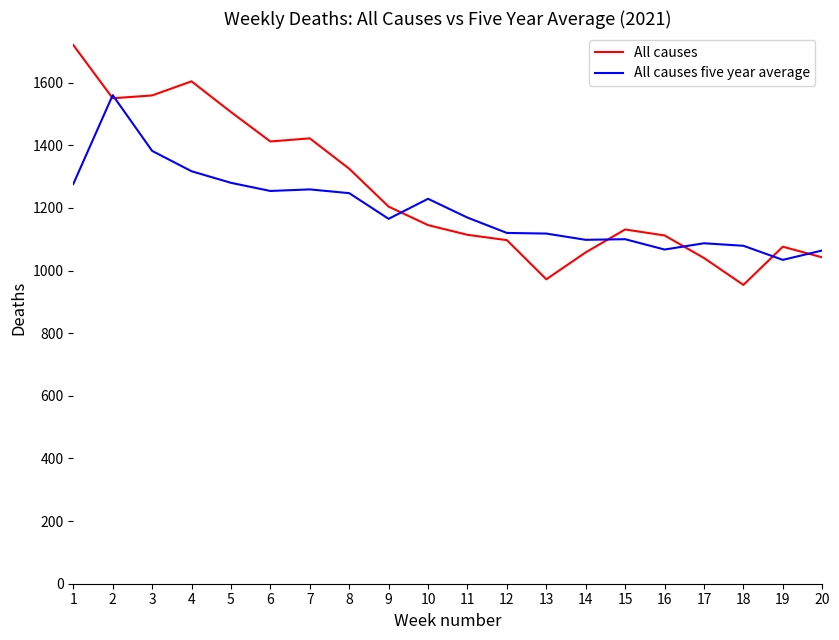

At 3, list the series in order from smallest to largest.

All causes five year average, All causes